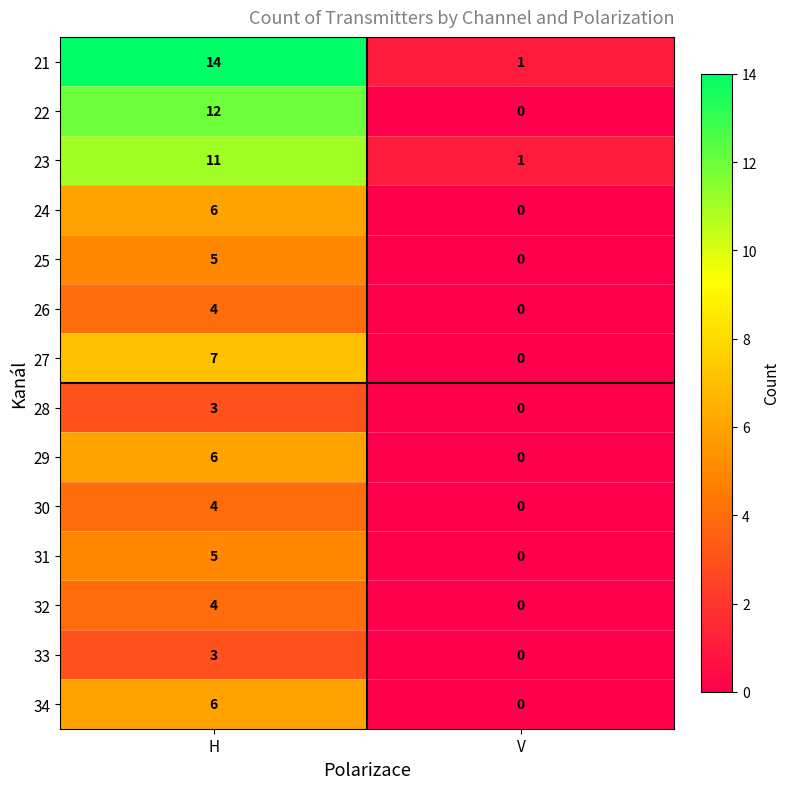

Which series has the largest range (max minus min)?

21